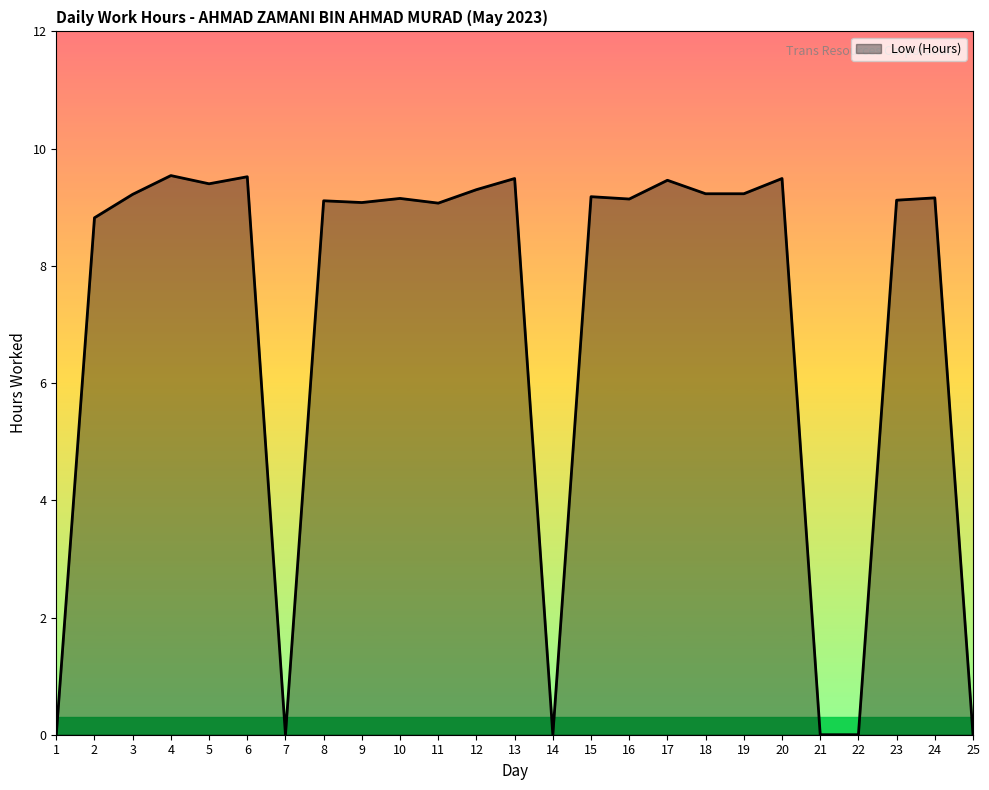

What is the difference between the maximum and minimum values?

9.5